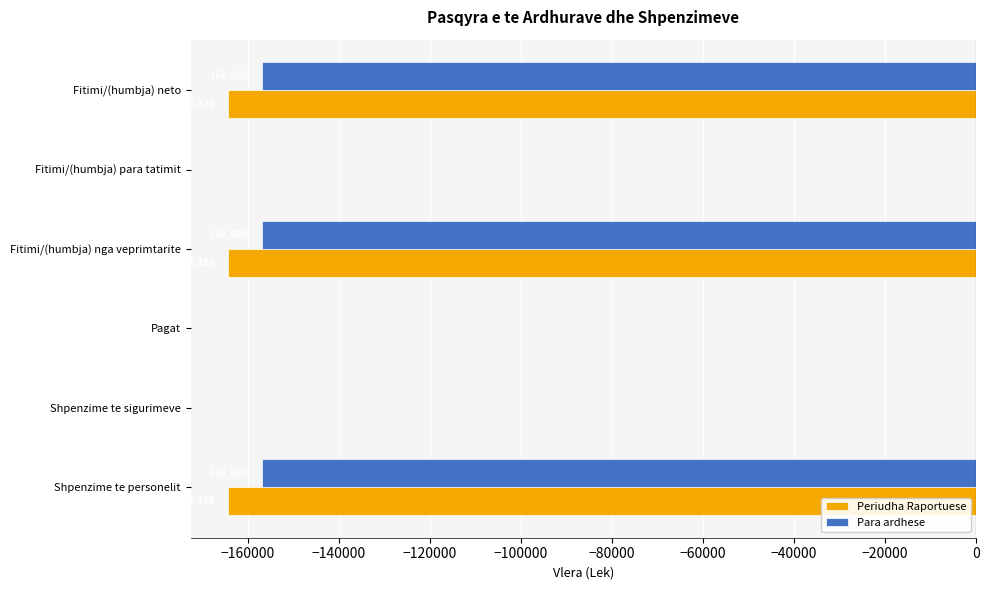

Is it true that Periudha Raportuese equals -164328 at Shpenzime te personelit?

True